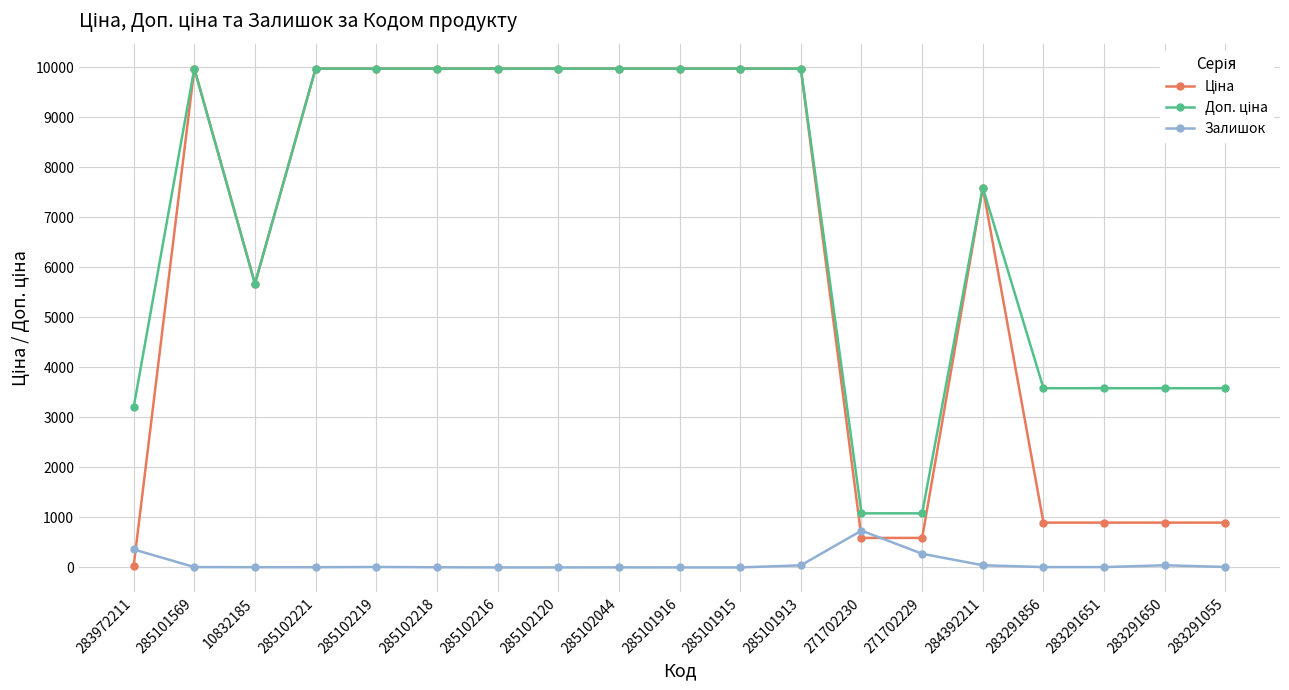

What is the highest value of the Залишок series?

736.0